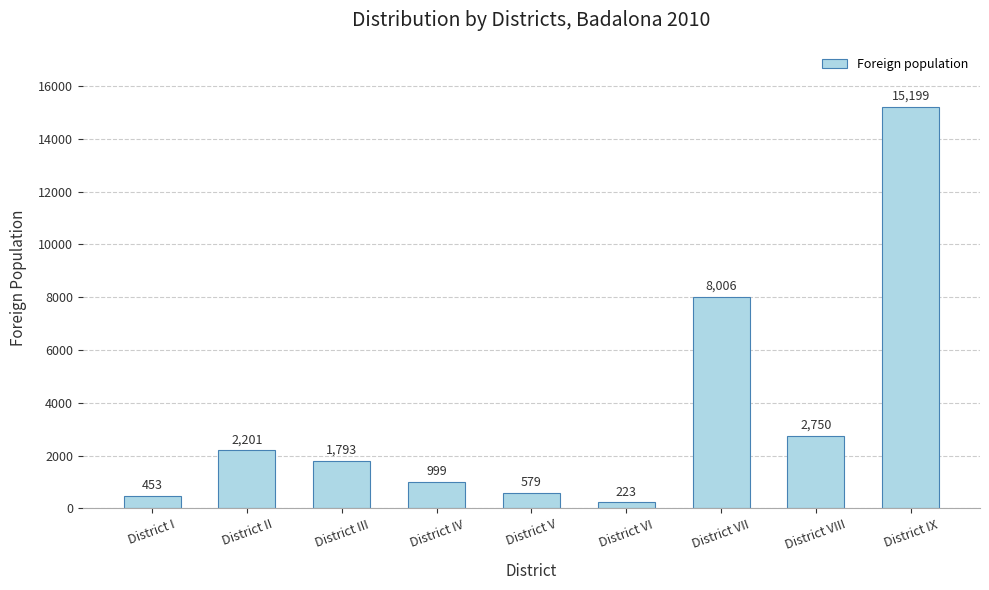

Is it true that the value at District IV is 999?

True